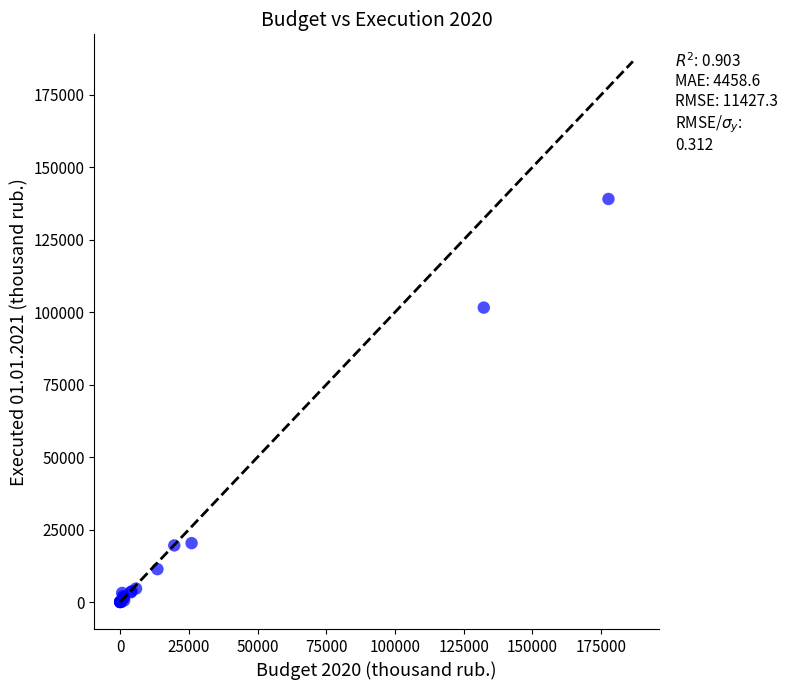

What Y value in the scatter plot is closest to 69547?

101599.3